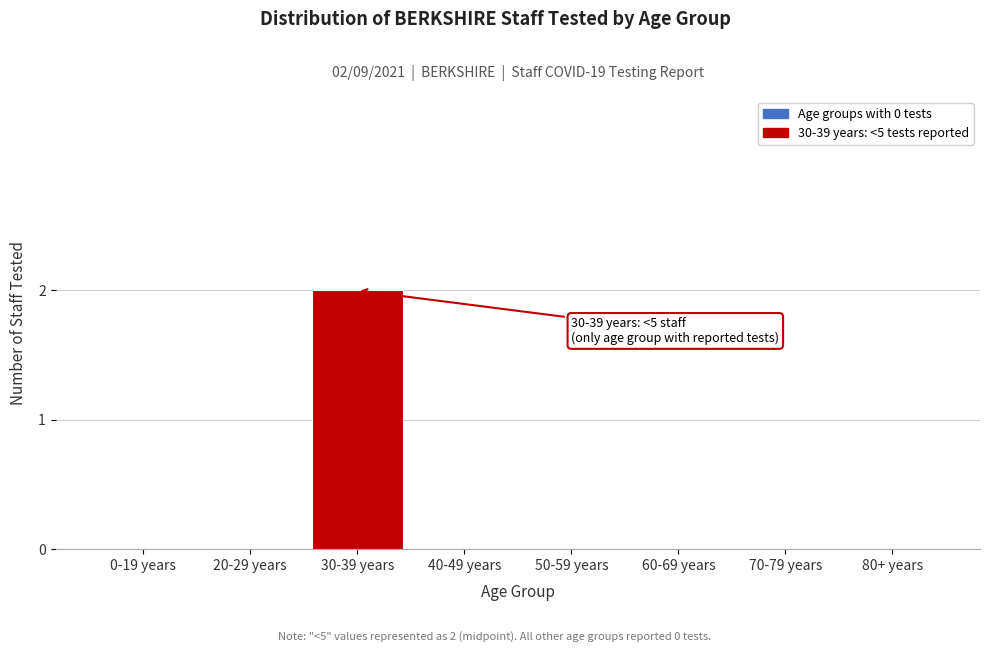

Reading right to left, list all the values displayed in this chart.

80+ years=0	70-79 years=0	60-69 years=0	50-59 years=0	40-49 years=0	30-39 years=2	20-29 years=0	0-19 years=0